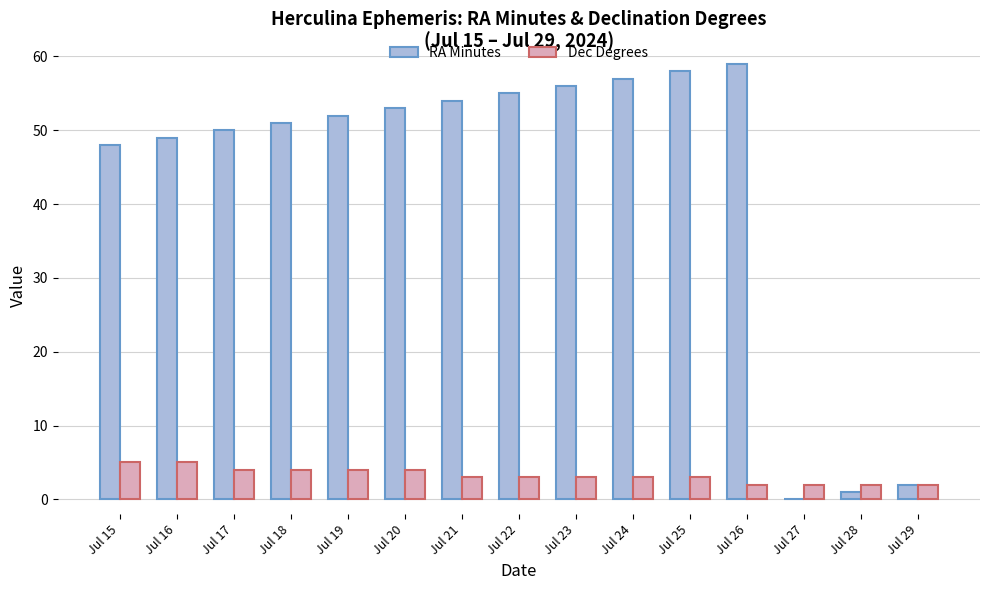

What is the difference between the RA Minutes values at Jul 20 and Jul 24?

4